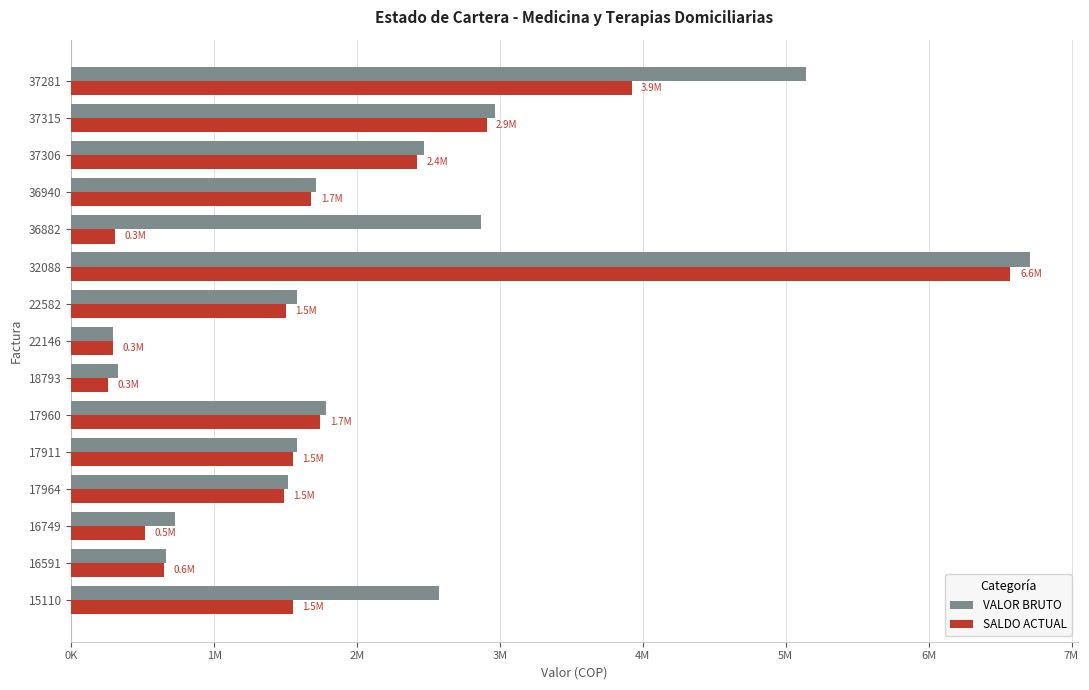

What are all the series names shown in the legend?

VALOR BRUTO, SALDO ACTUAL